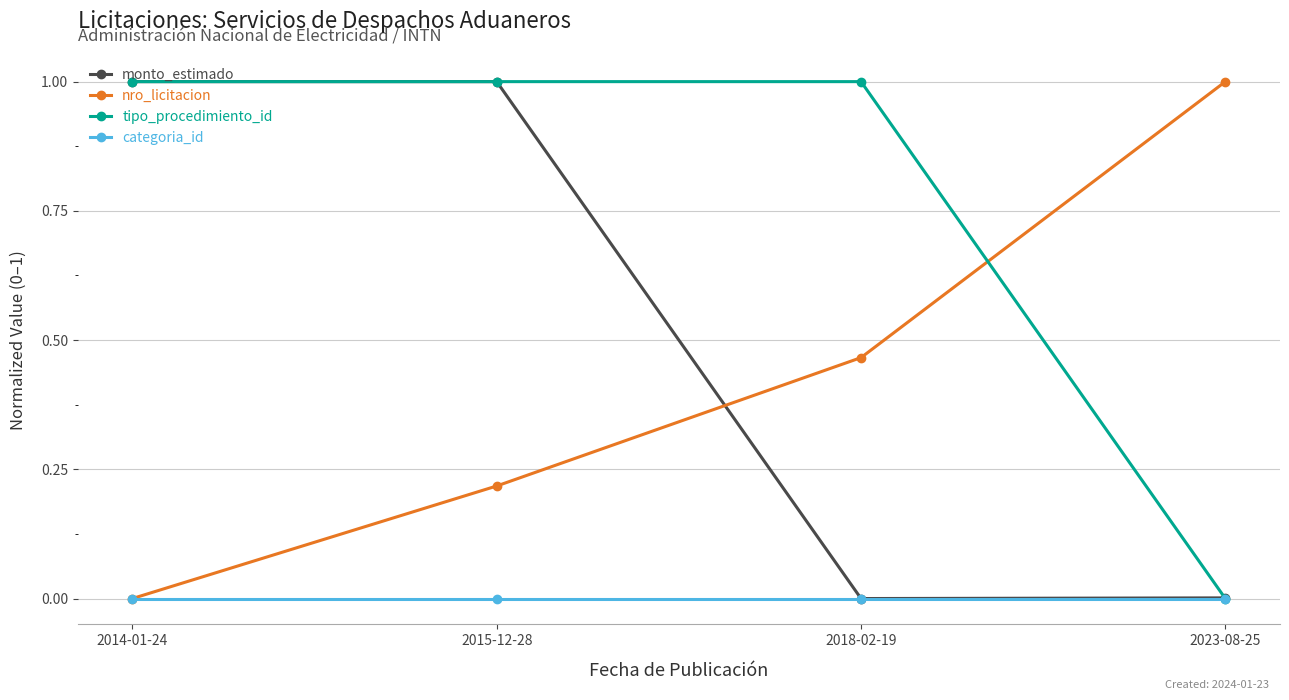

Between 2018-02-19 and 2023-08-25, which series saw the biggest shift?

tipo_procedimiento_id